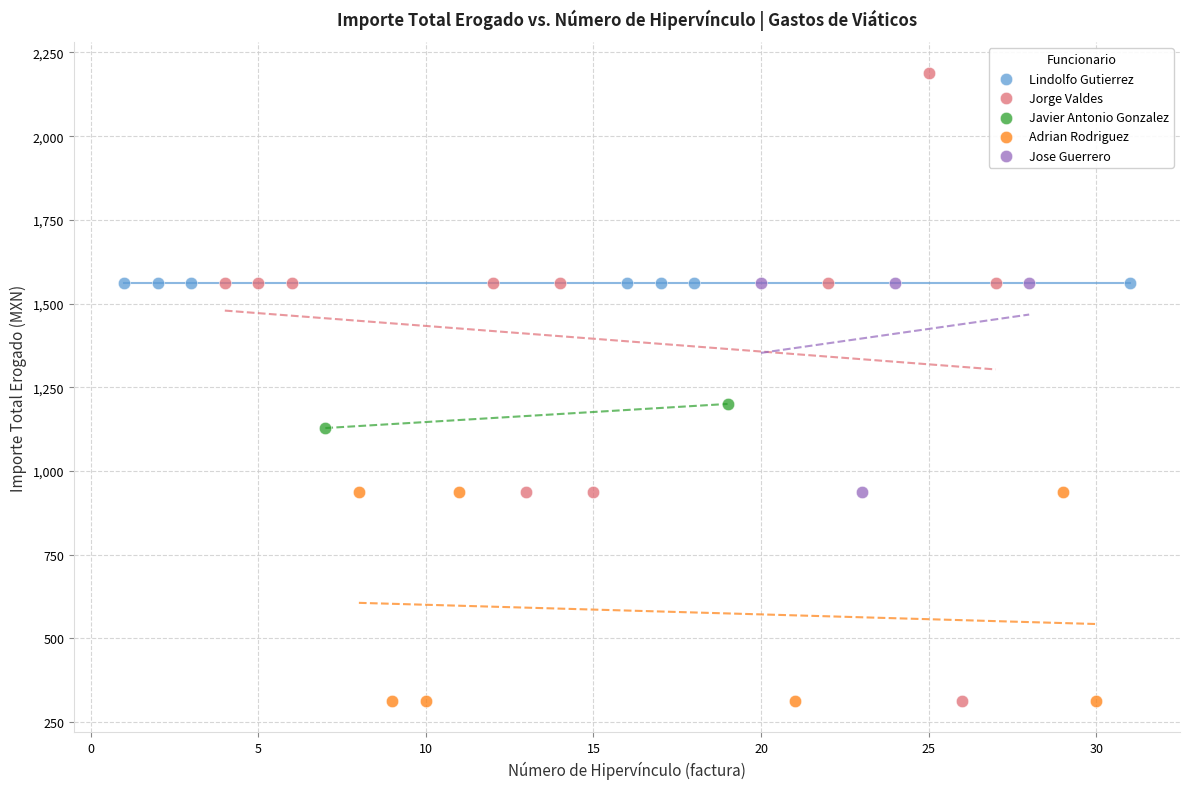

What are all the series names shown in the legend?

Lindolfo Gutierrez, Jorge Valdes, Javier Antonio Gonzalez, Adrian Rodriguez, Jose Guerrero